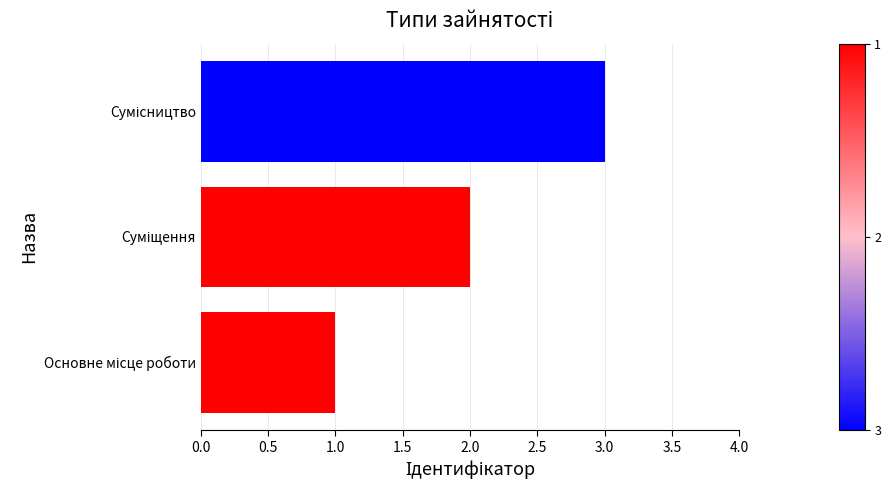

What is the maximum value shown in the chart?

3